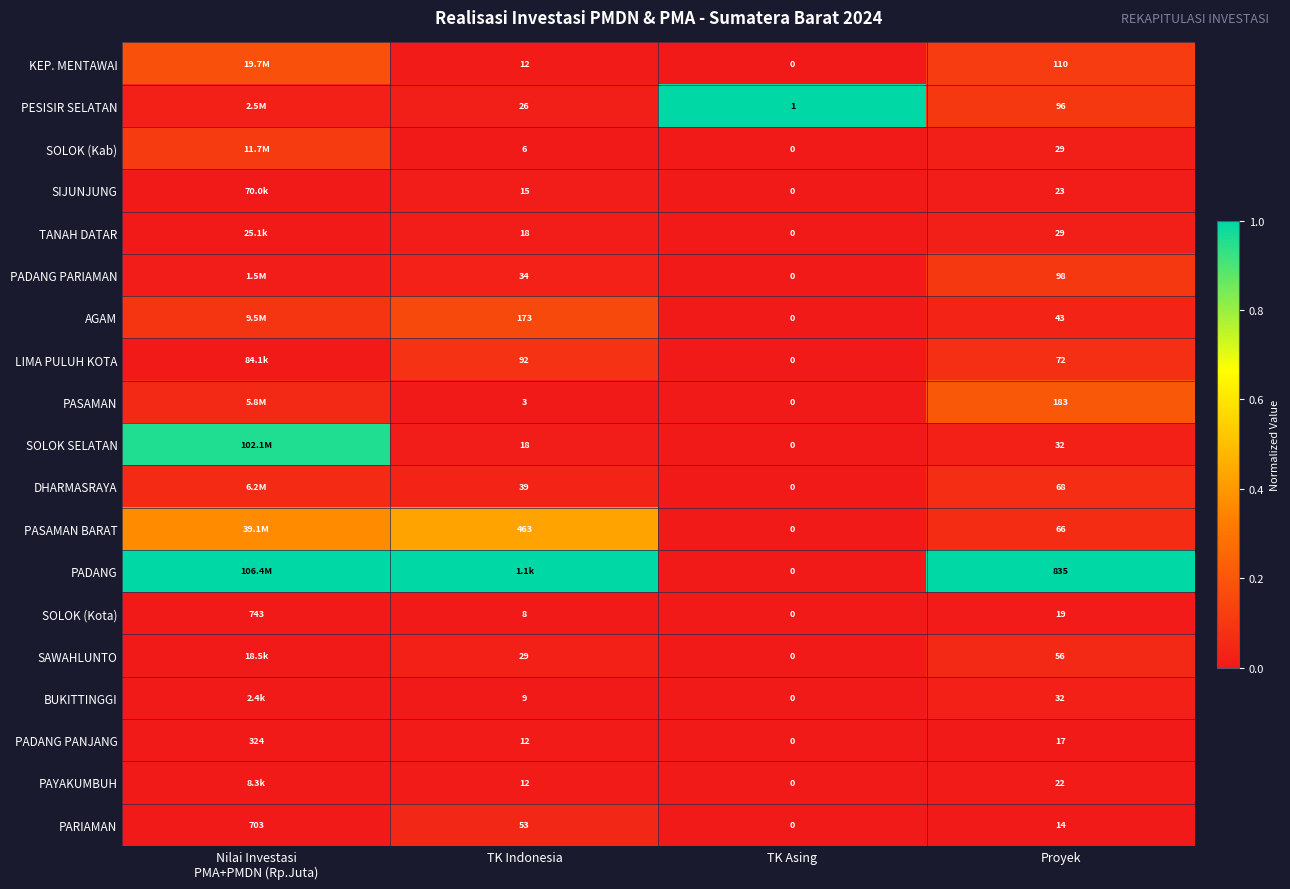

How many data points does each series have?

4